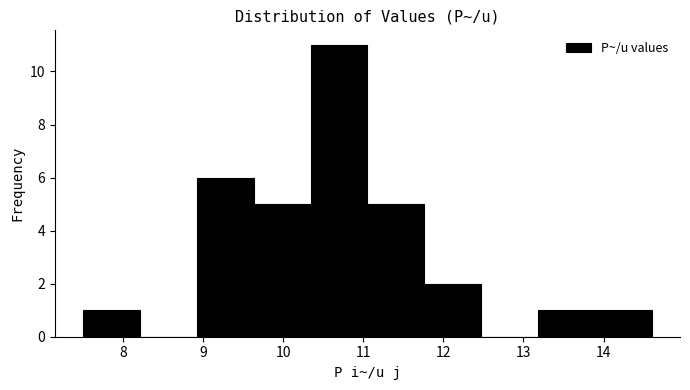

Which range on the x-axis has the tallest bar?

10.34 to 11.05